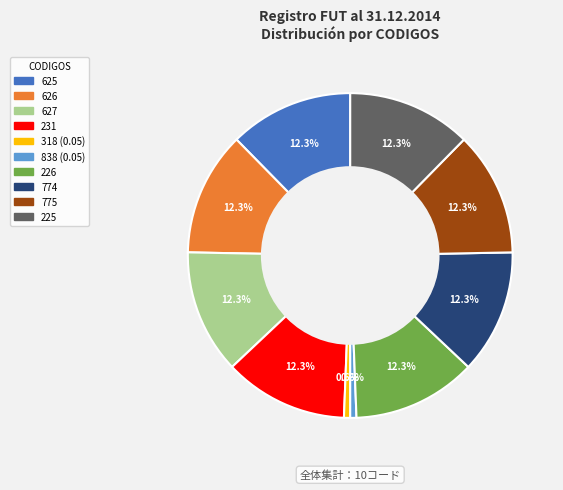

Is there any slice that represents more than half of the pie?

No